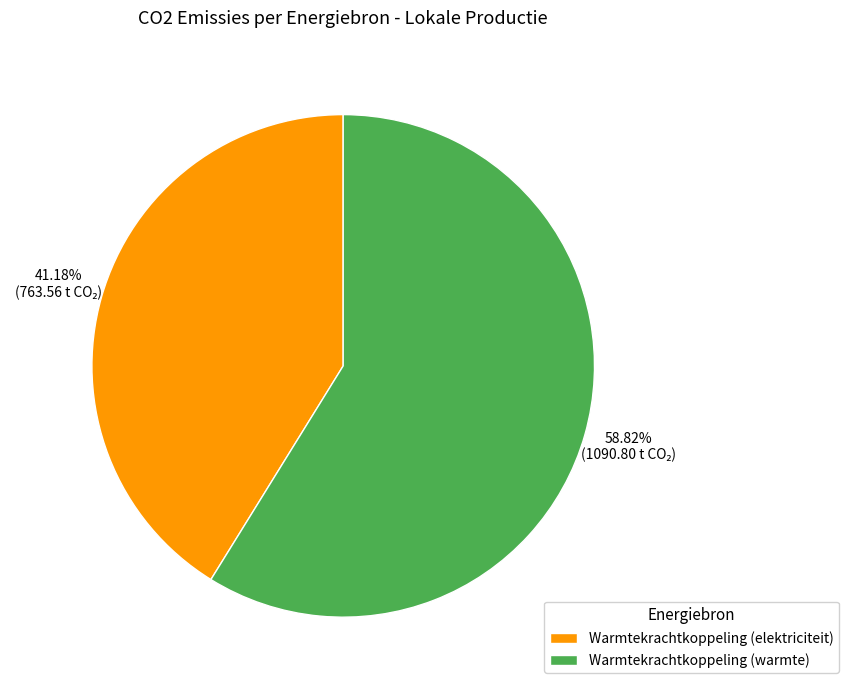

What is the smallest slice in the pie chart?

Warmtekrachtkoppeling (elektriciteit)